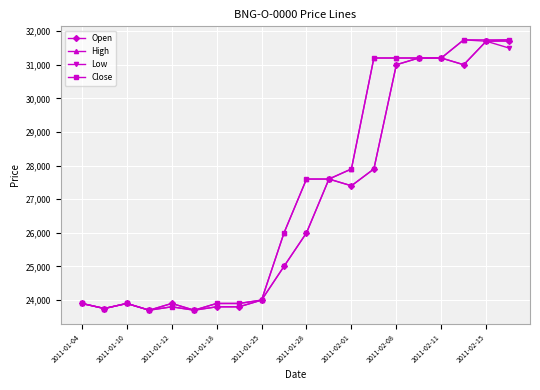

At how many categories does at least one series exceed 25893?

11